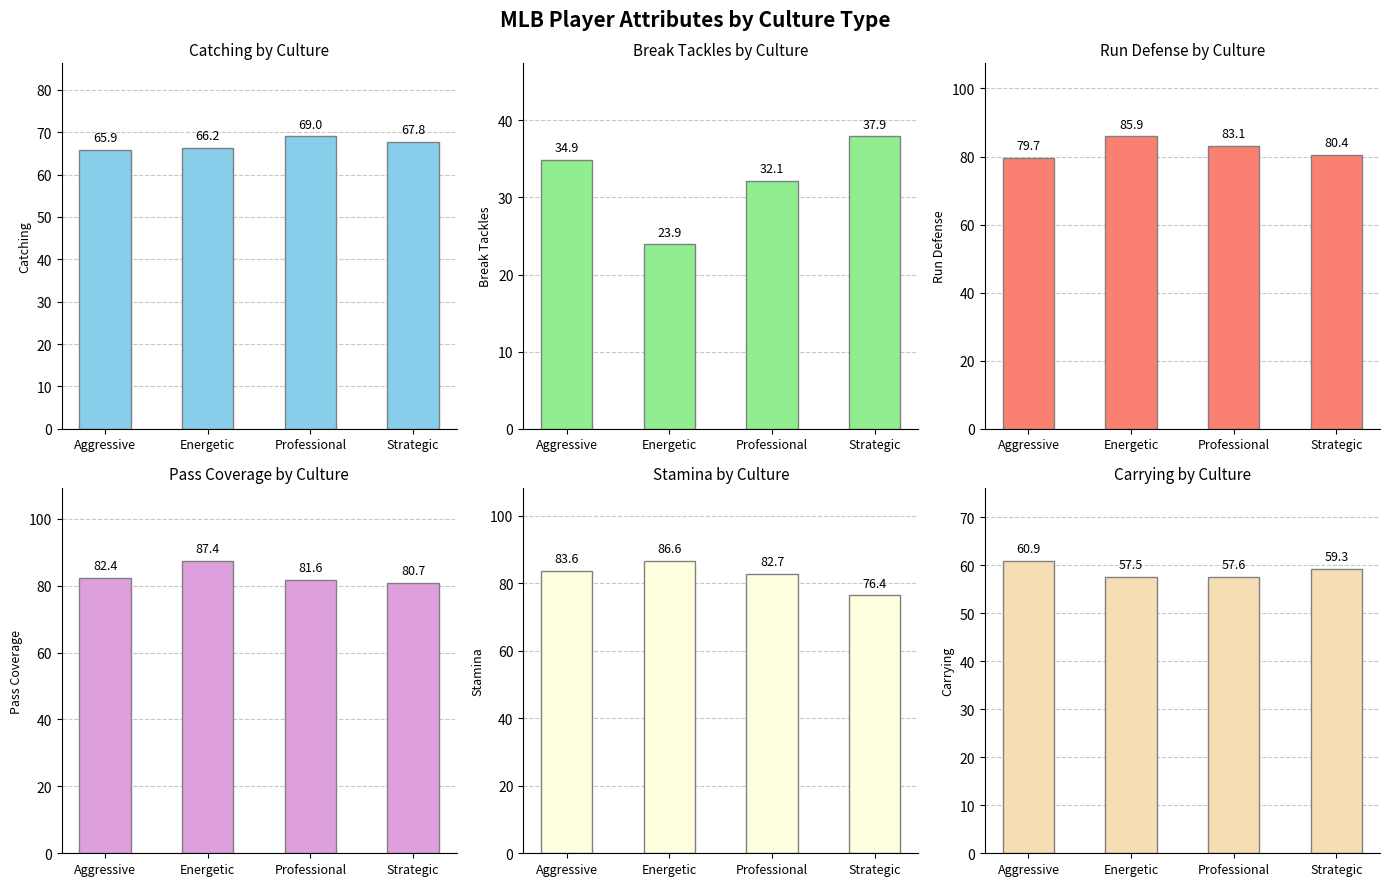

Which series has the largest total across all categories?

Pass Coverage